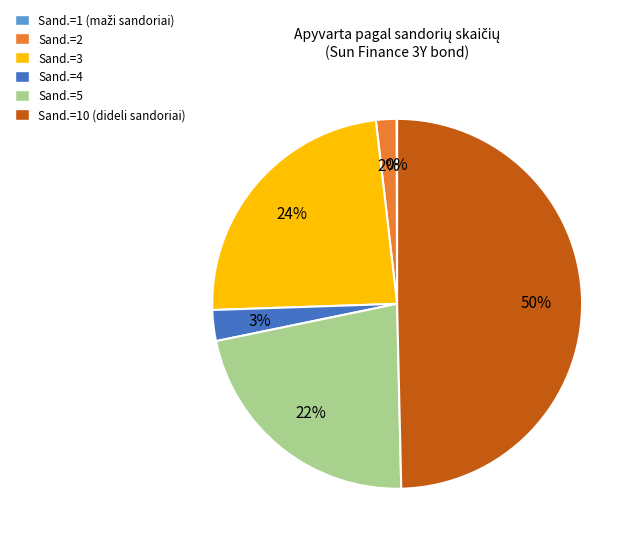

The Sand.=10 (dideli sandoriai) slice represents 50% of the pie. True or false?

True